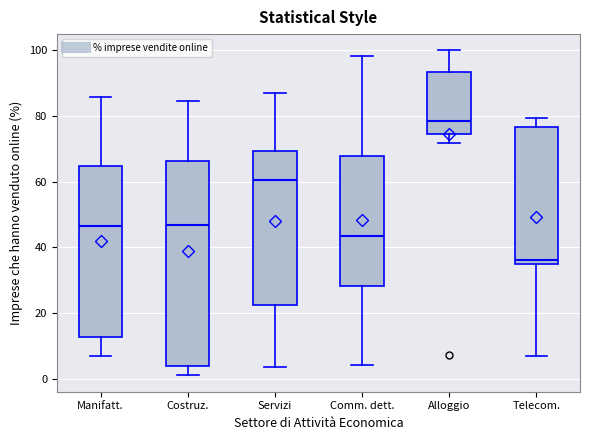

Reading left to right, read every box against the y-axis: the position of its median line, the range the box covers, and the ends of its whiskers. The values are not printed on the chart, so give them approximately, as read against the axis.

Manifatt.: median 46, box 12 to 64, whiskers 6 to 86
Costruz.: median 46, box 4 to 66, whiskers 2 to 84
Servizi: median 60, box 22 to 70, whiskers 4 to 88
Comm. dett.: median 44, box 28 to 68, whiskers 4 to 98
Alloggio: median 78, box 74 to 94, whiskers 72 to 100
Telecom.: median 36, box 34 to 76, whiskers 6 to 80